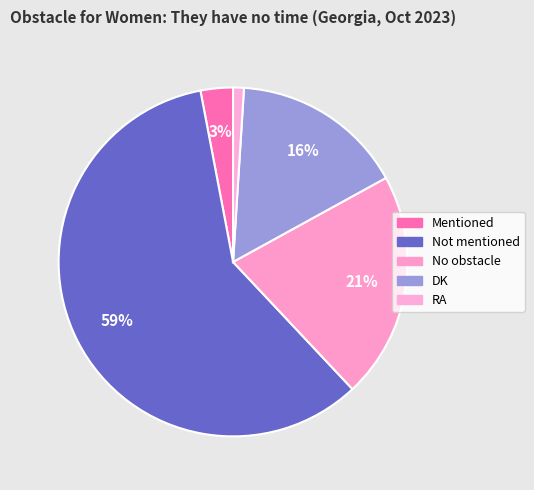

Which slice is the smallest?

RA